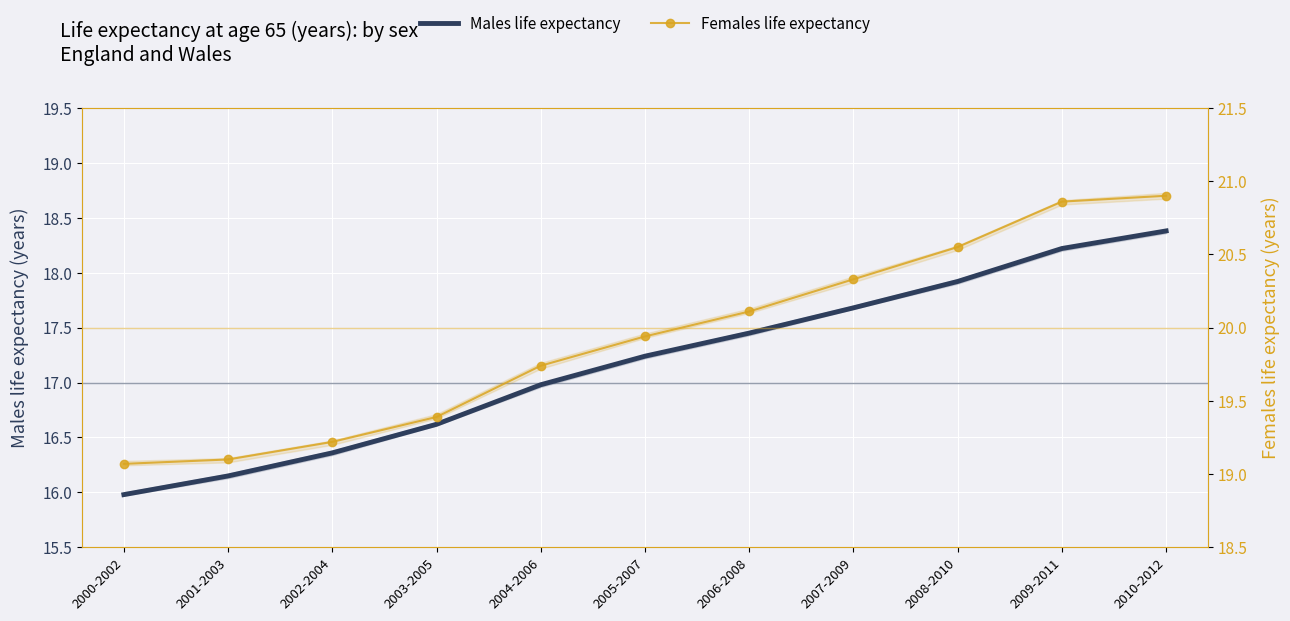

What is the maximum value for Males life expectancy?

18.4